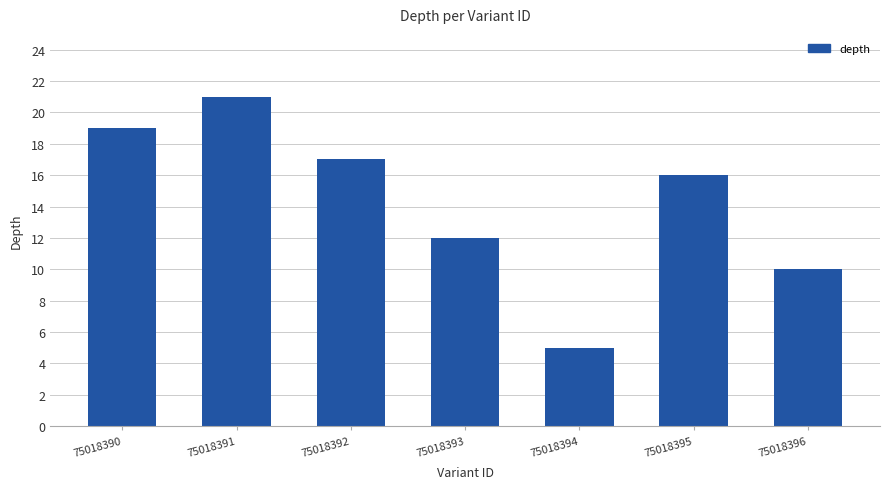

What is the sum of the values at 75018390 and 75018392?

36